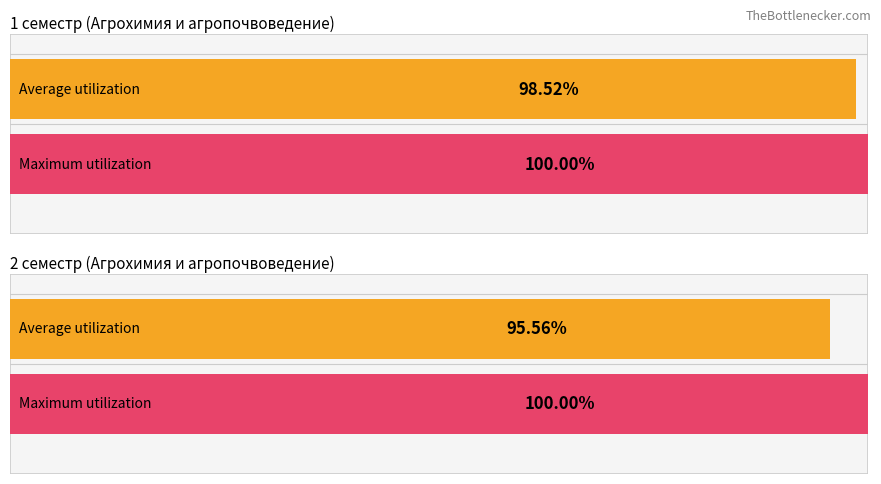

Does the chart contain stacked bars?

No